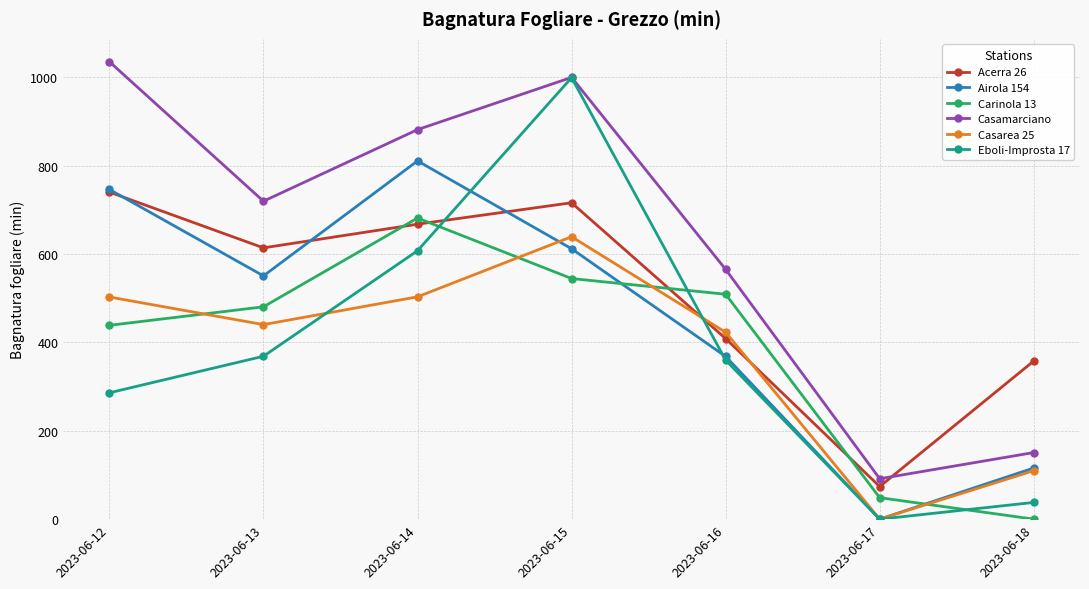

Which series has the largest total across all categories?

Casamarciano